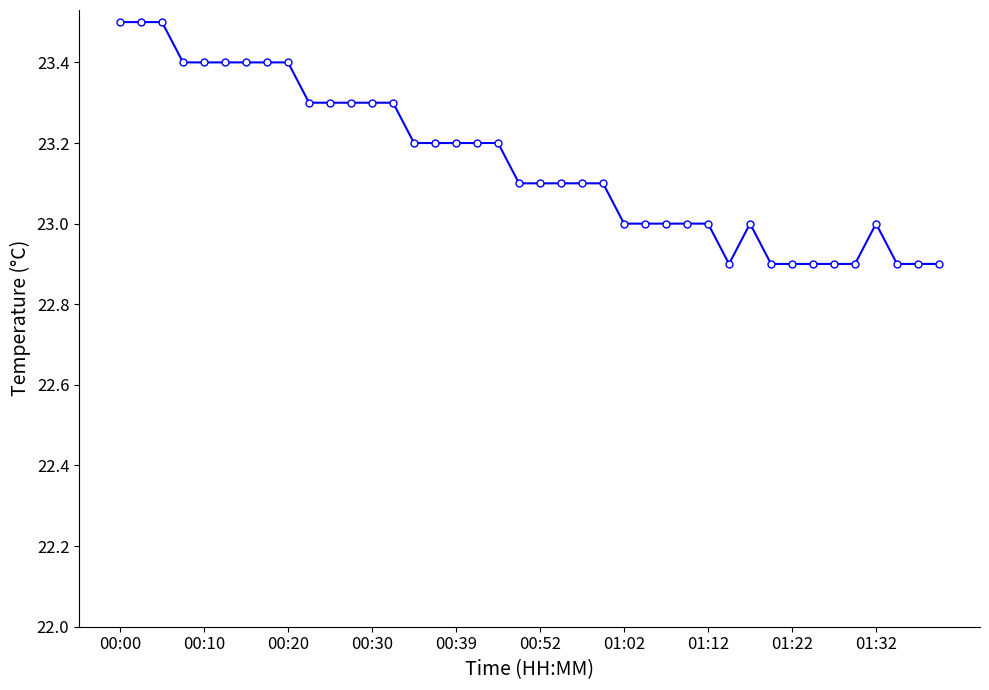

What is the value of the 32nd point from the left?

22.9